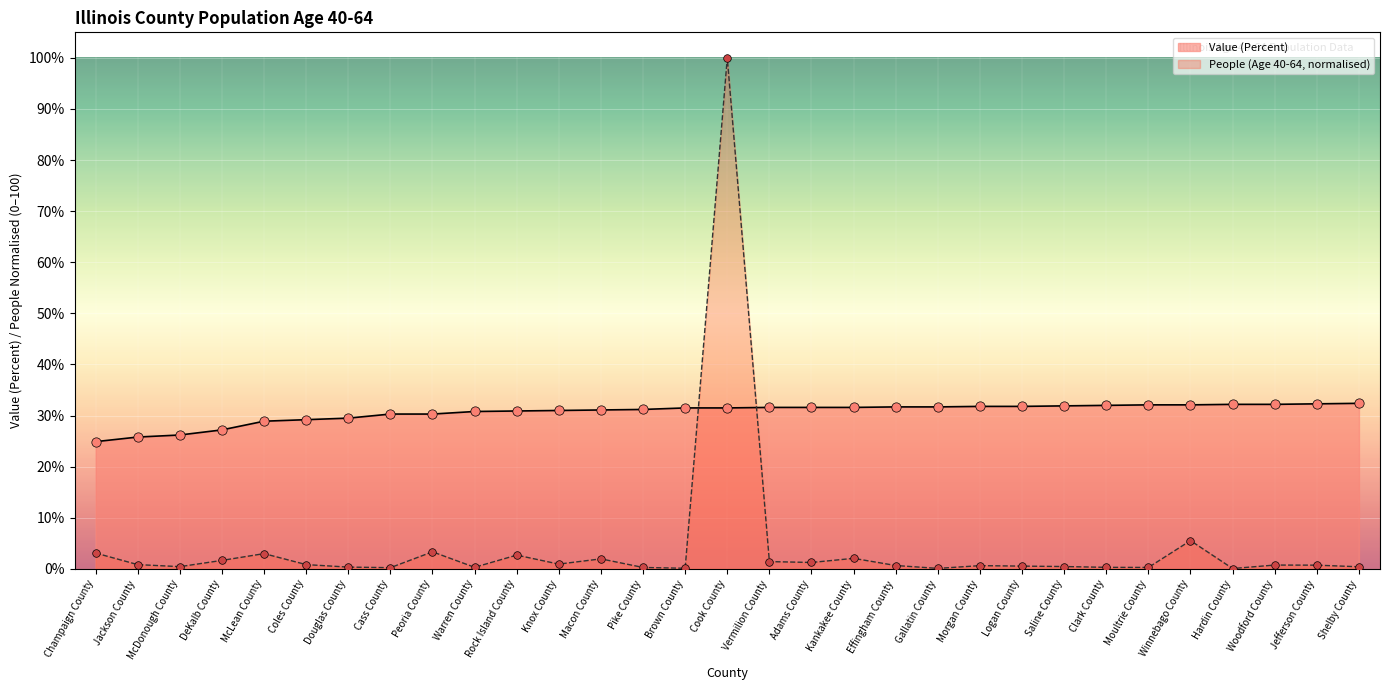

Is the value of Value (Percent) at Jefferson County greater than the value of People (Age 40-64) at Jackson County?

Yes